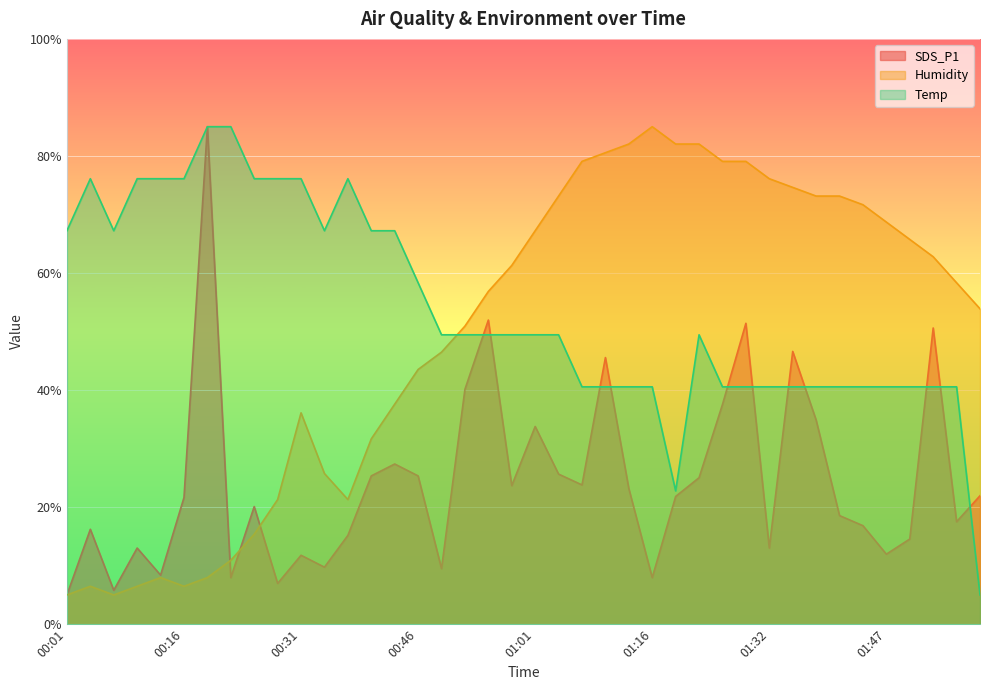

What is the difference between the maximum and minimum values in the Temp series?

80.0